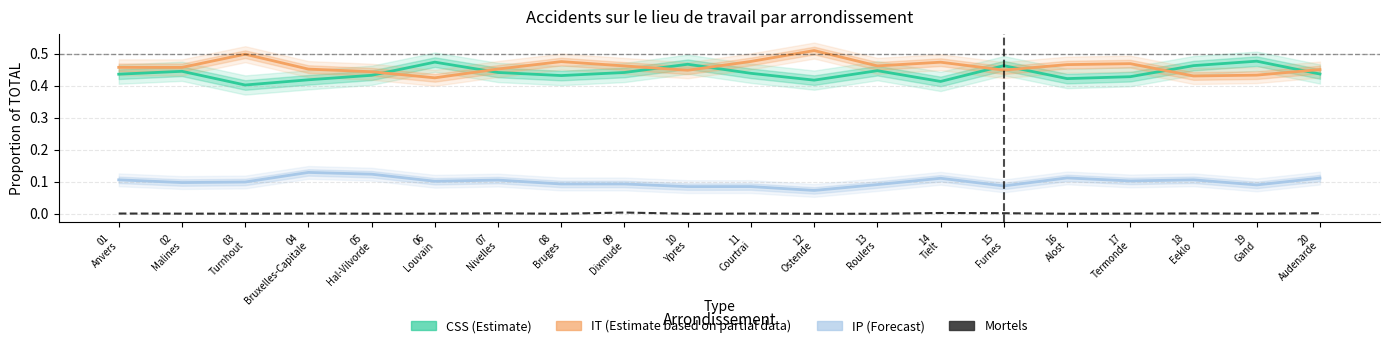

Between 02
Malines and 14
Tielt, which series saw the biggest shift?

CSS (Estimate)